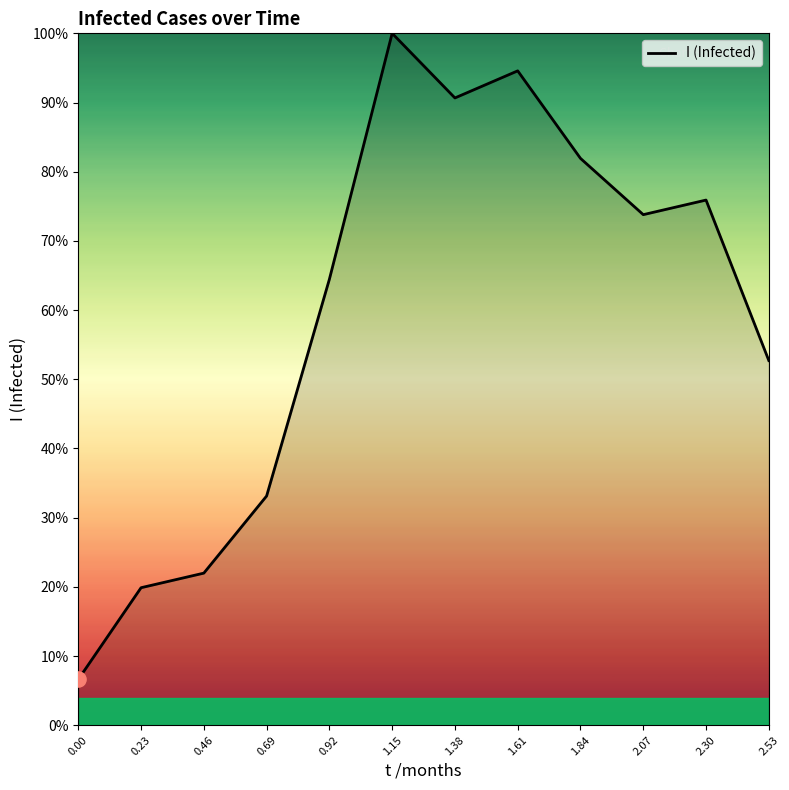

What is the ratio of the value at 2.53 to the value at 2.30?

0.7